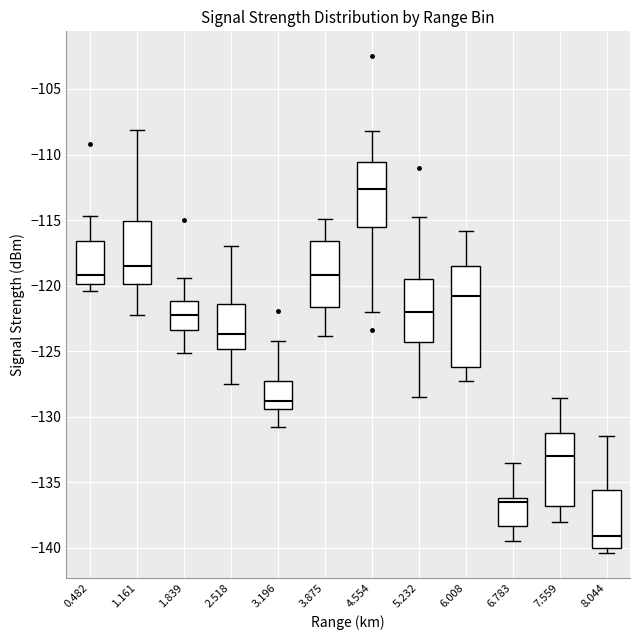

Reading left to right, read every box against the y-axis: the position of its median line, the range the box covers, and the ends of its whiskers. The values are not printed on the chart, so give them approximately, as read against the axis.

0.482: median -119.0, box -120.0 to -116.5, whiskers -120.5 to -114.5
1.161: median -118.5, box -120.0 to -115.0, whiskers -122.0 to -108.0
1.839: median -122.0, box -123.5 to -121.0, whiskers -125.0 to -119.5
2.518: median -123.5, box -125.0 to -121.5, whiskers -127.5 to -117.0
3.196: median -129.0, box -129.5 to -127.5, whiskers -131.0 to -124.0
3.875: median -119.0, box -121.5 to -116.5, whiskers -124.0 to -115.0
4.554: median -112.5, box -115.5 to -110.5, whiskers -122.0 to -108.0
5.232: median -122.0, box -124.5 to -119.5, whiskers -128.5 to -115.0
6.008: median -121.0, box -126.0 to -118.5, whiskers -127.5 to -116.0
6.783: median -136.5, box -138.5 to -136.0, whiskers -139.5 to -133.5
7.559: median -133.0, box -137.0 to -131.0, whiskers -138.0 to -128.5
8.044: median -139.0, box -140.0 to -135.5, whiskers -140.5 to -131.5